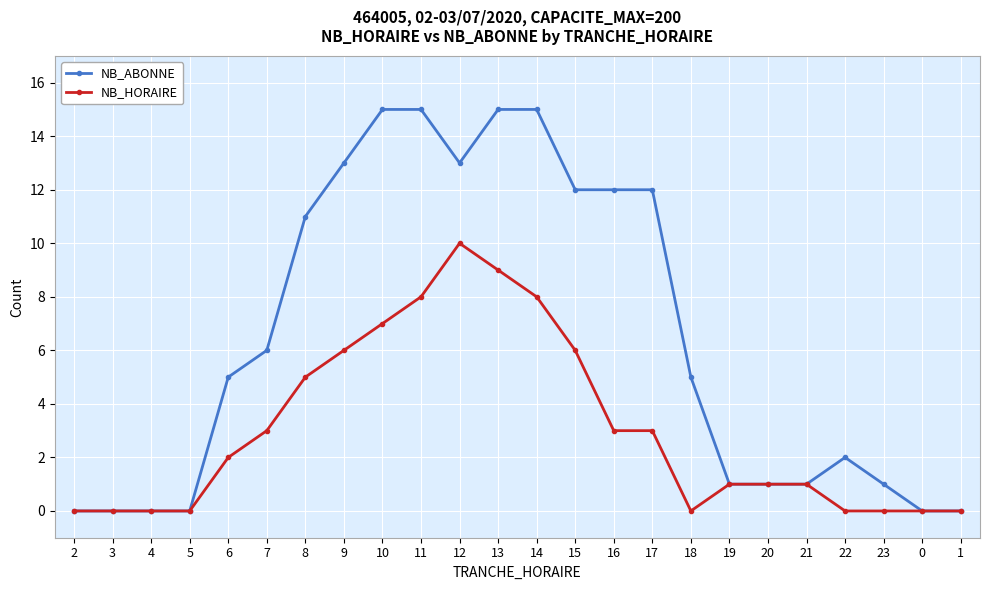

Is the value of NB_ABONNE at 8 greater than the value of NB_HORAIRE at 16?

Yes